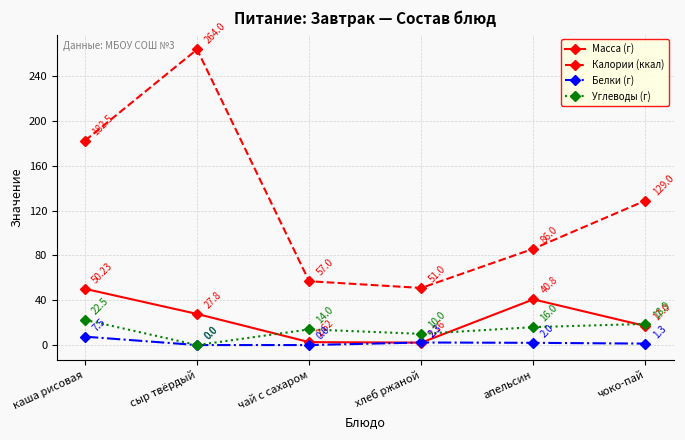

At how many categories does at least one series exceed 125?

3